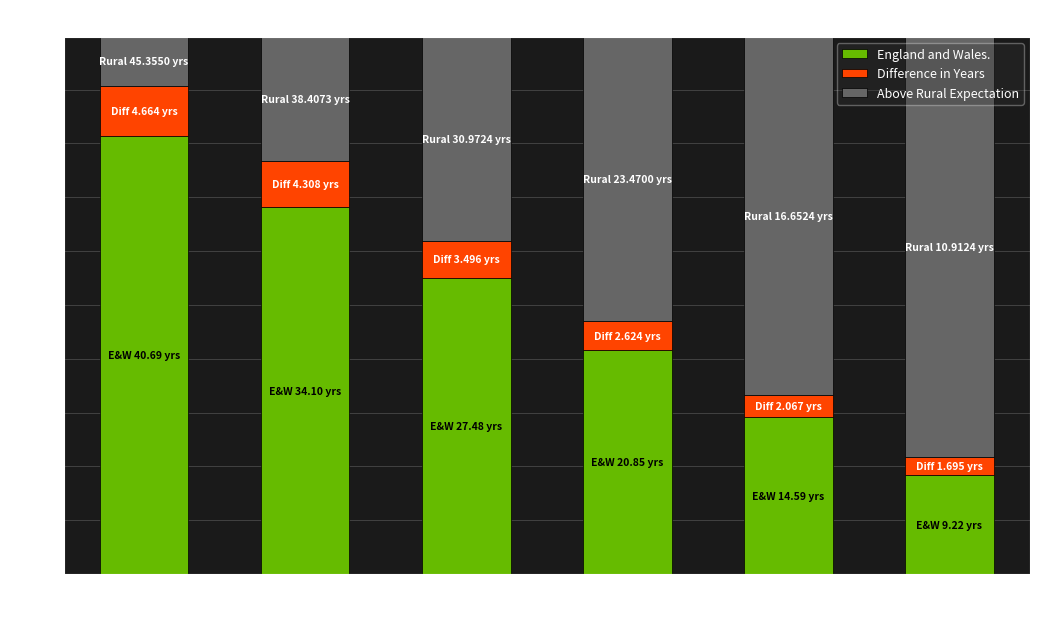

How many values in the England and Wales. series exceed 27?

3